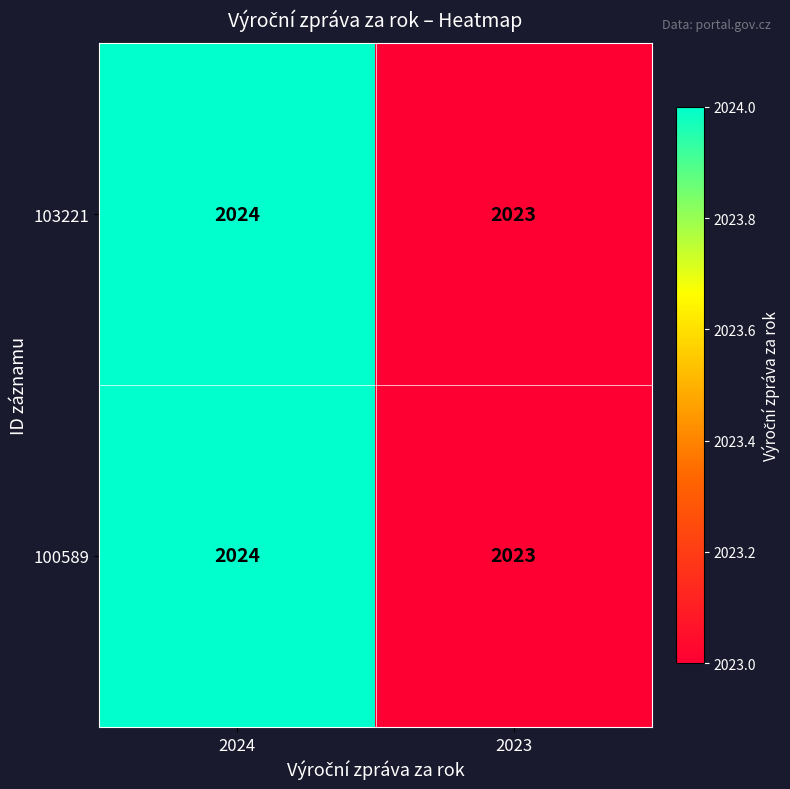

How many data points in 103221 are less than 2024?

1